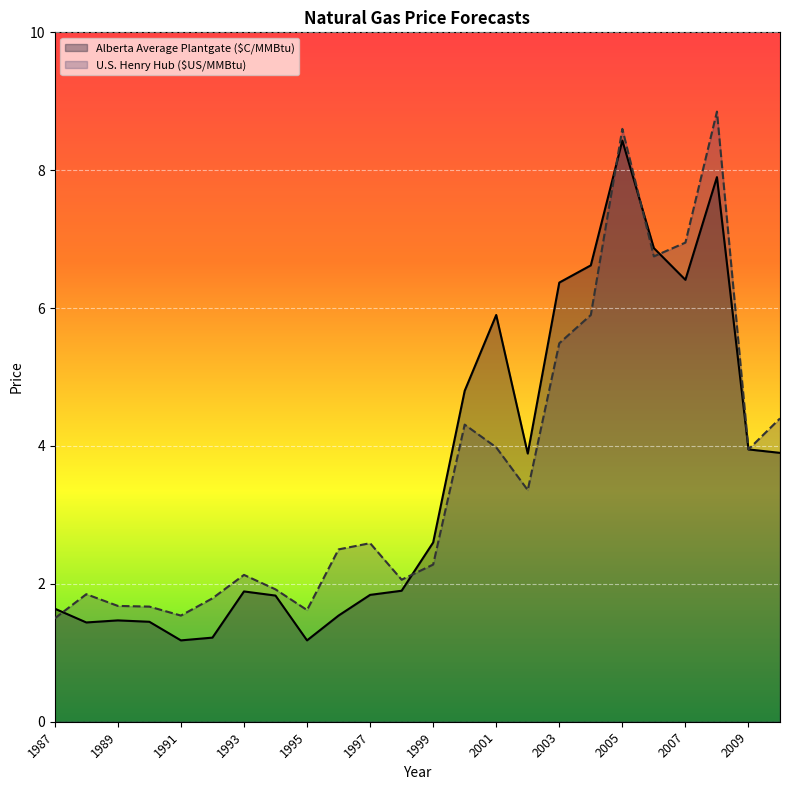

Is it true that U.S. Henry Hub ($US/MMBtu) equals 4.4 at 2010?

True